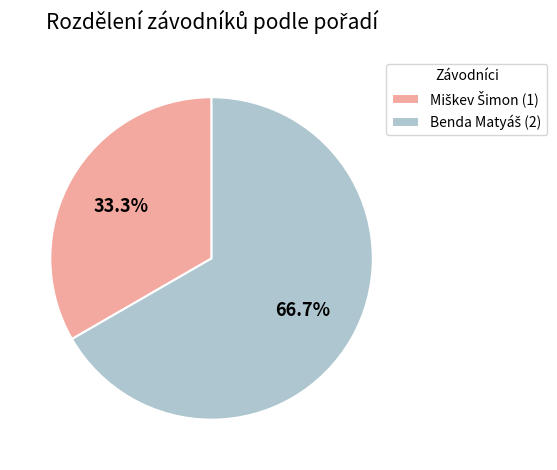

Is there any slice that represents more than half of the pie?

Yes